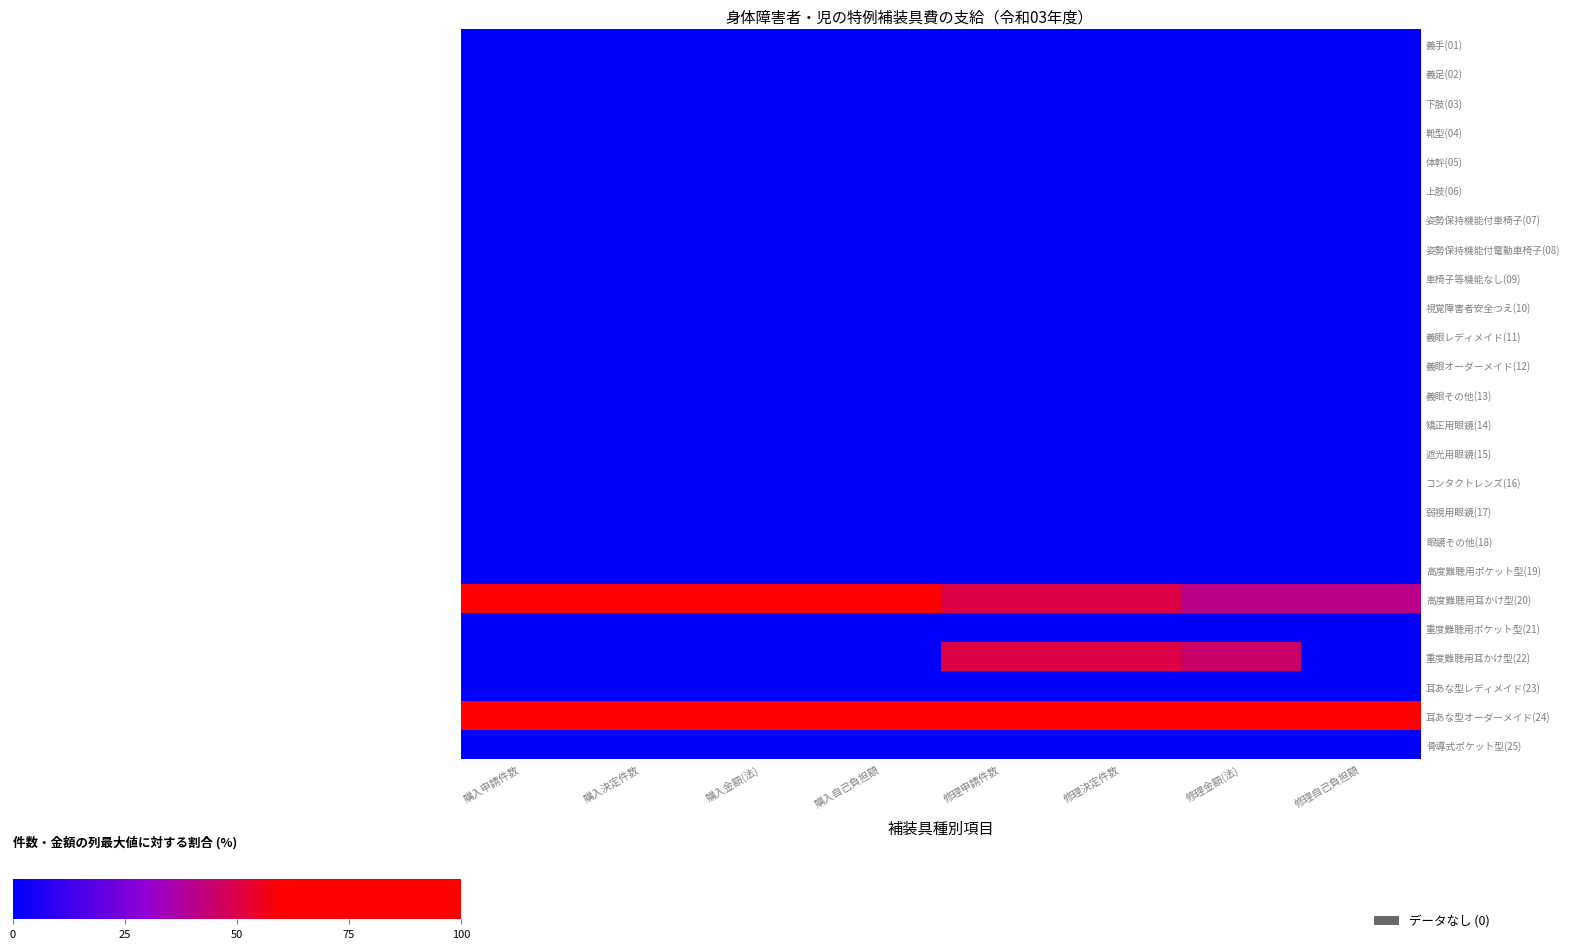

What is the greatest value displayed?

100.0